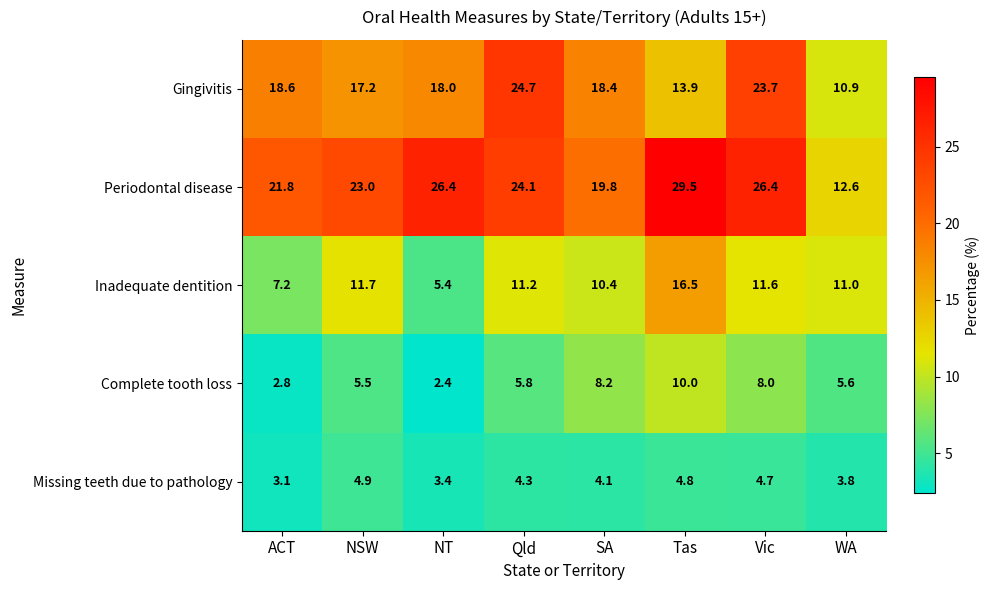

At which category does the chart reach its minimum across all series?

NT